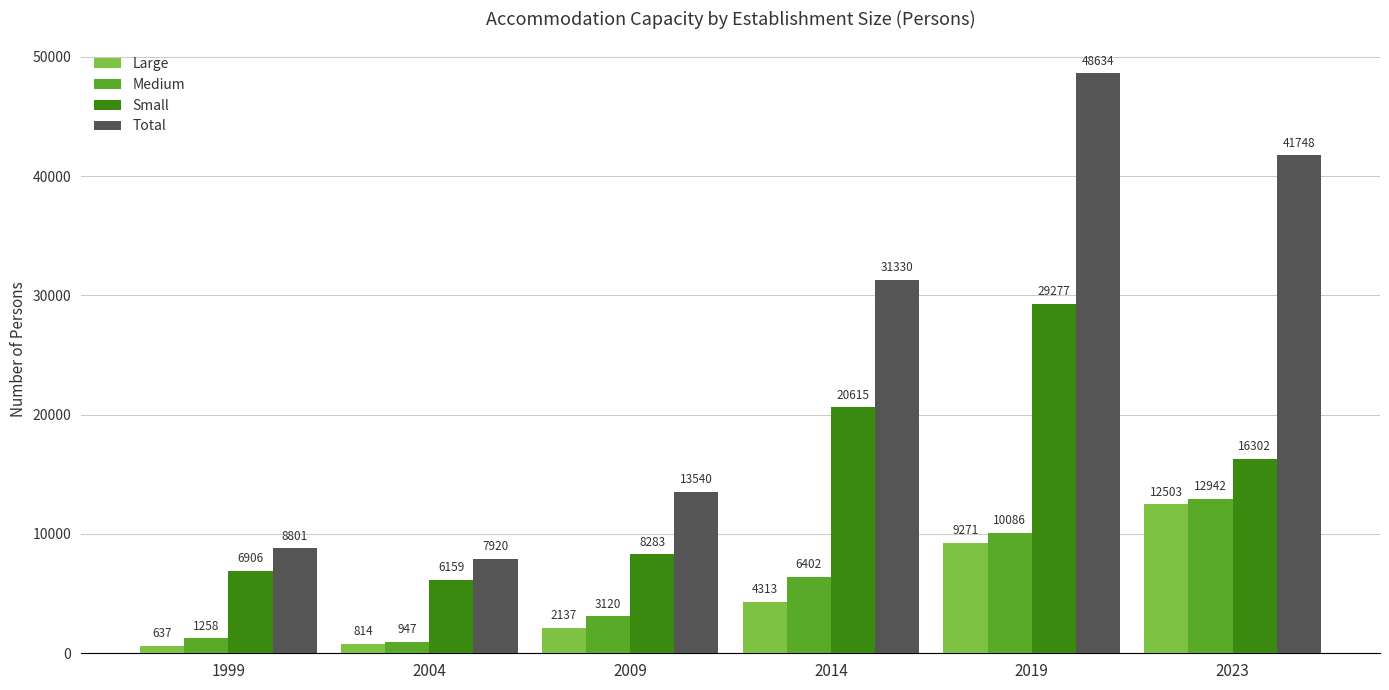

Is the value of Small at 2023 greater than the value of Large at 2004?

Yes